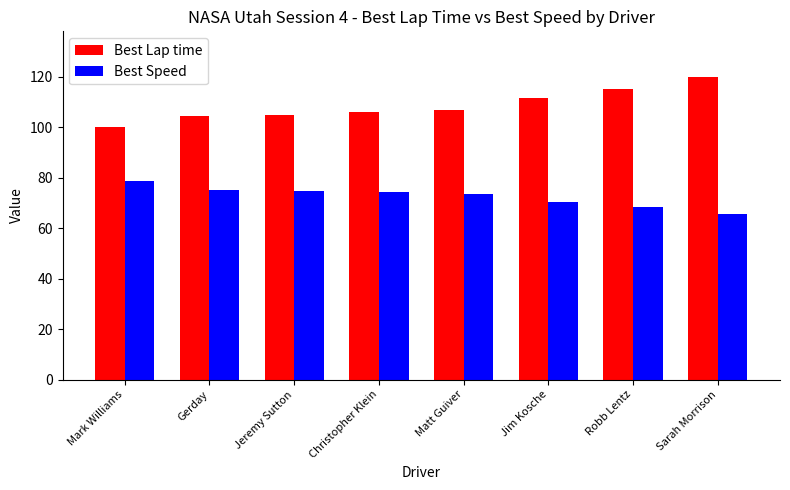

Where does the Best Speed series first go above 74?

Mark Williams